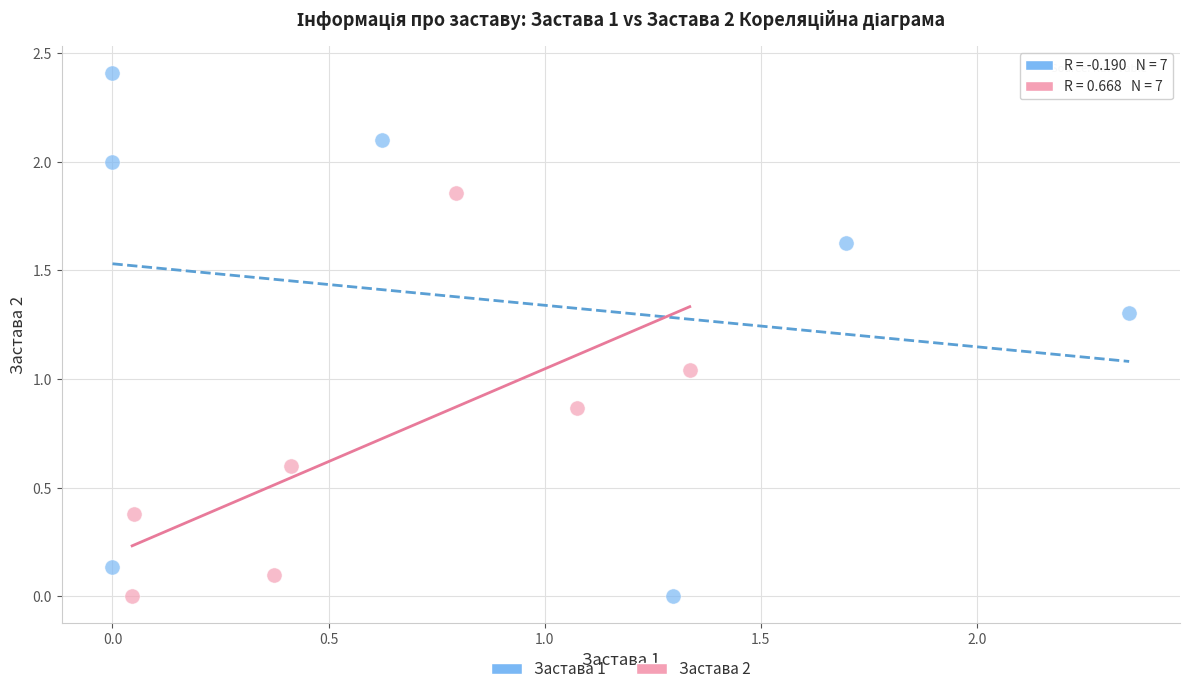

Which series has the widest spread of Y values?

Застава 1